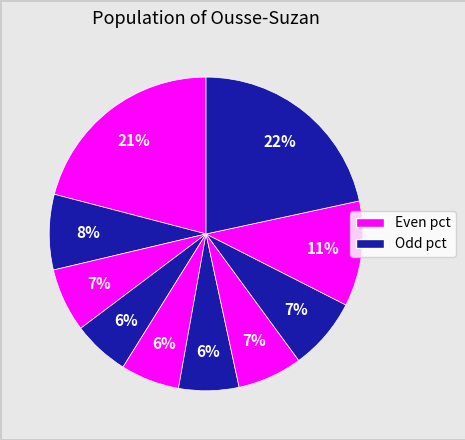

How many slices are in this pie chart?

10